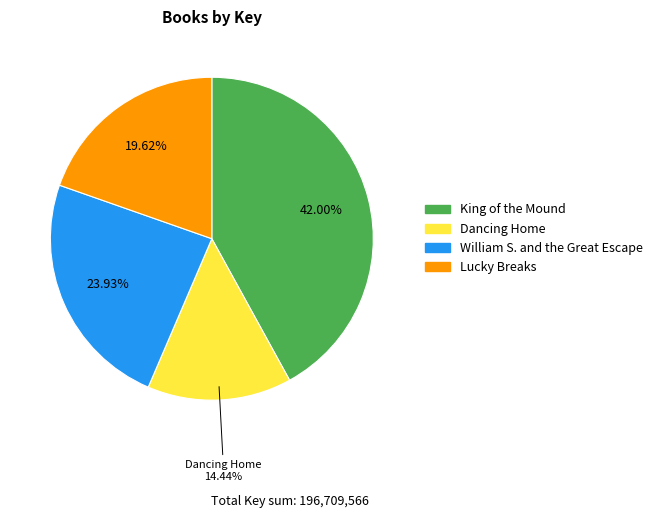

Which has a higher value, Lucky Breaks or King of the Mound?

King of the Mound